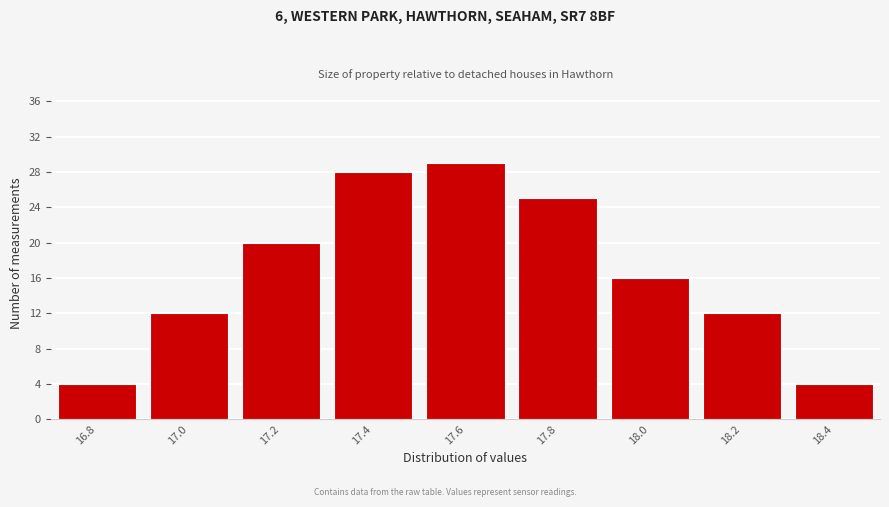

Reading left to right, extract all data points from this chart.

4	12	20	28	29	25	16	12	4